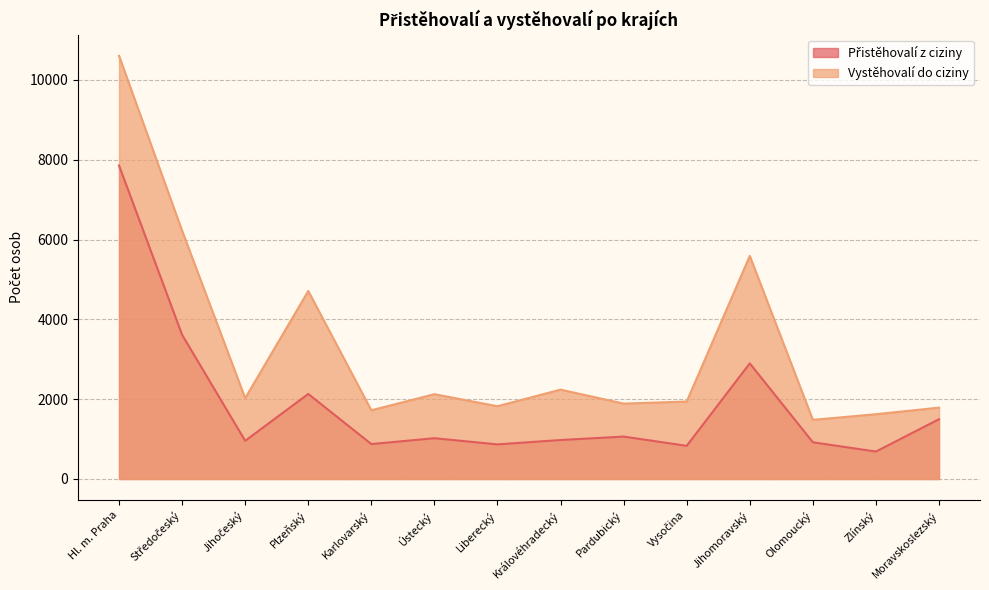

What is the sum of all Vystěhovalí do ciziny values?

45780